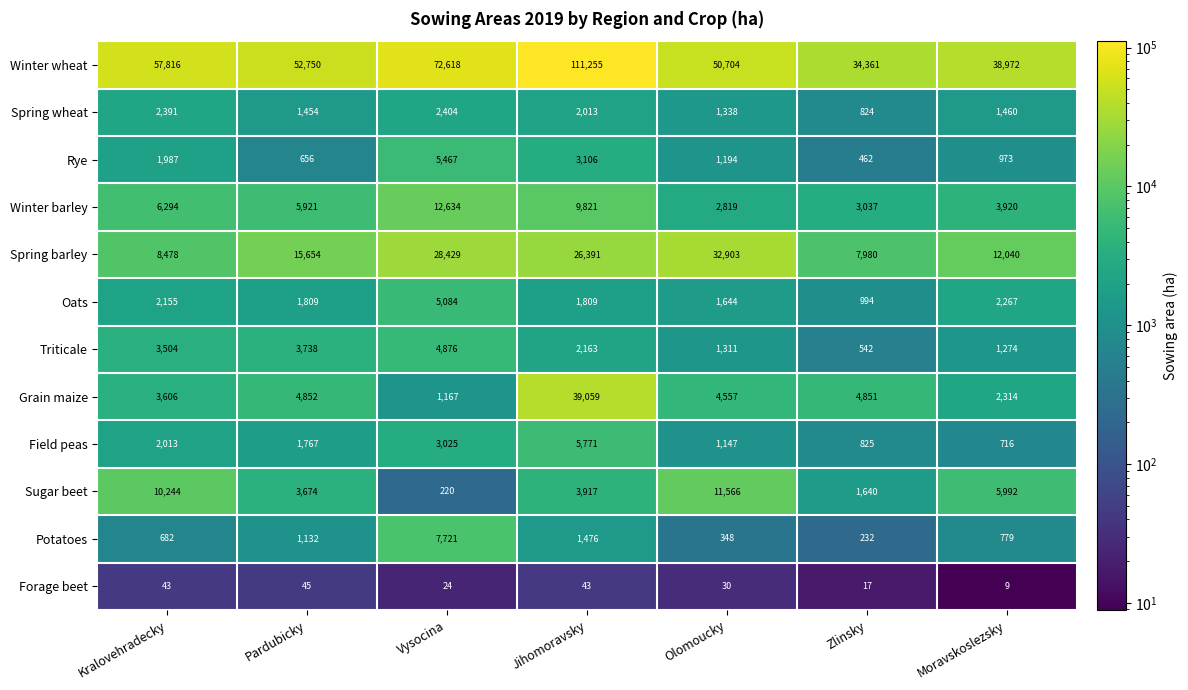

Rank the series at Moravskoslezsky from highest to lowest value.

Winter wheat, Spring barley, Sugar beet, Winter barley, Grain maize, Oats, Spring wheat, Triticale, Rye, Potatoes, Field peas, Forage beet